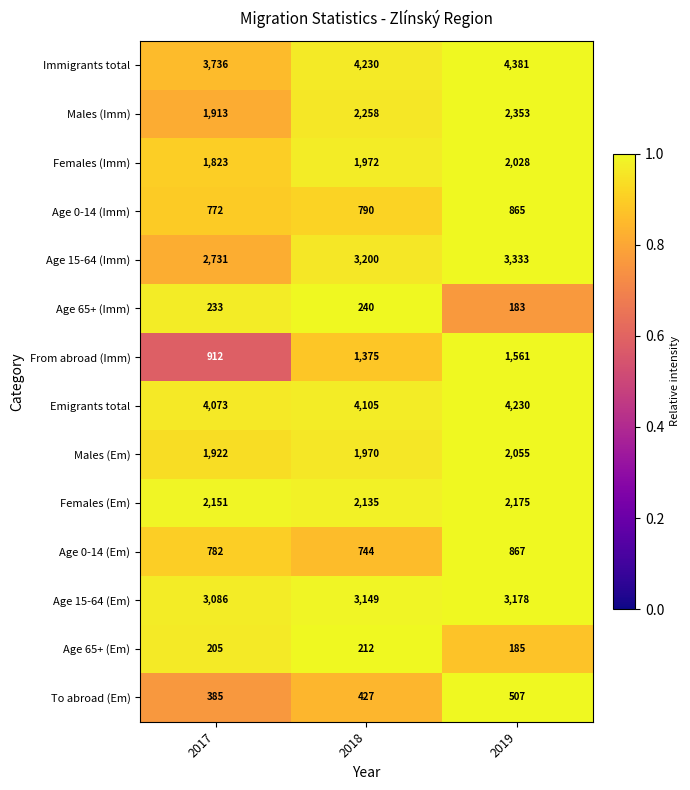

What is the total value across all series at 2019?

27901